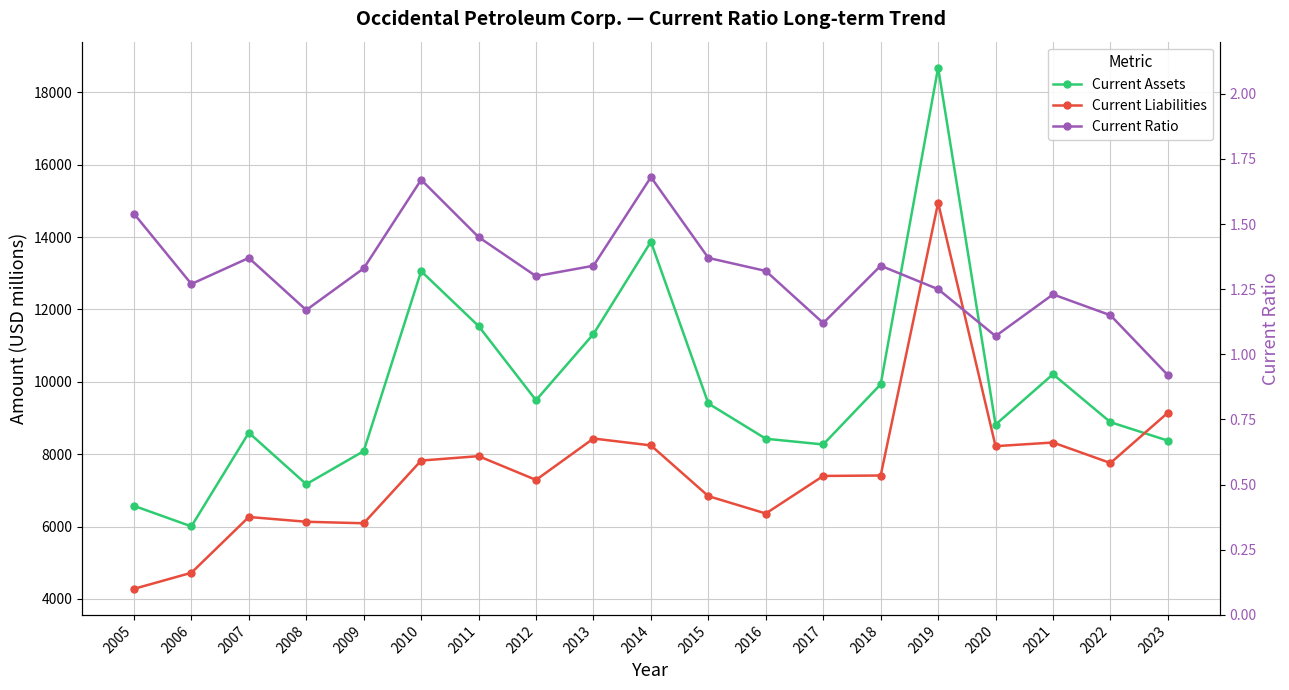

What is the value of the Current Liabilities point at the 16th from the left?

8223.0